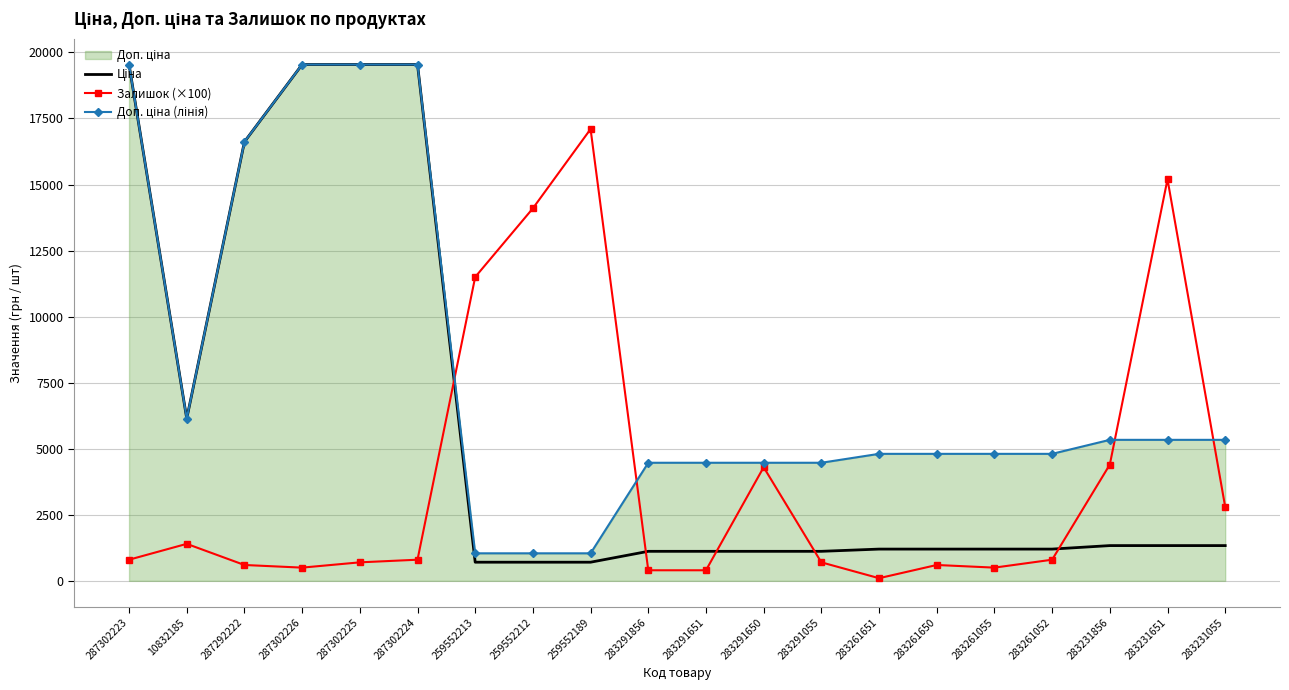

True or false: Доп. ціна (лінія) has a value of 4806.8 at 283261651.

True